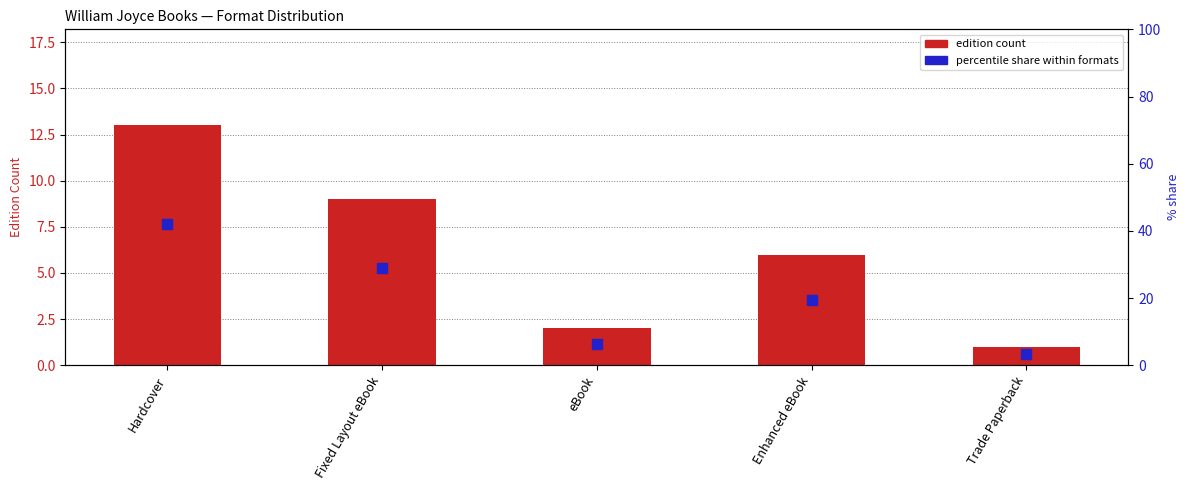

Which series contains the highest Y value?

percentile share within formats